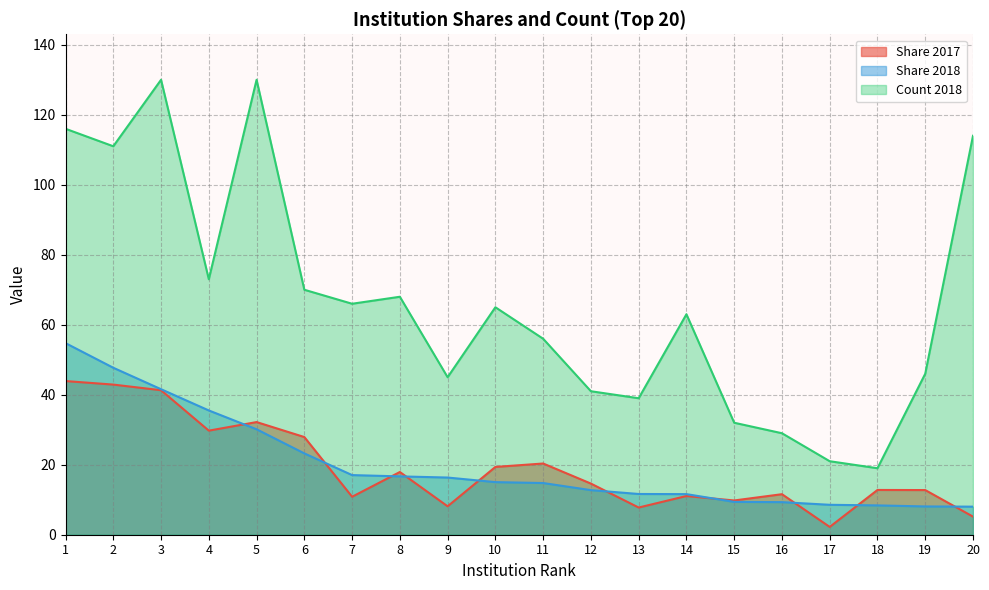

What is the value of the Count 2018 point at the 20th from the left?

114.0